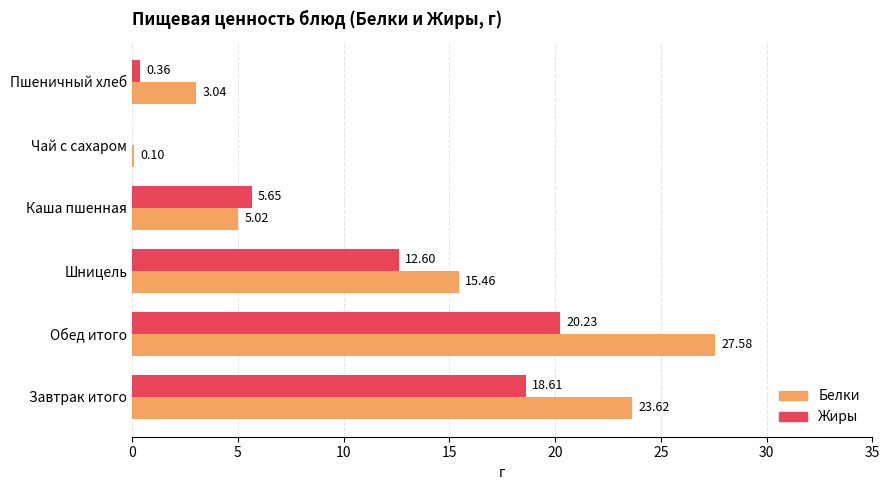

Which series has the widest spread of values?

Белки